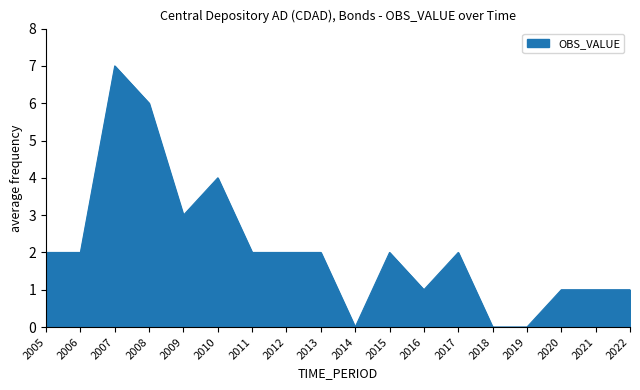

How many lines are shown in the chart?

1